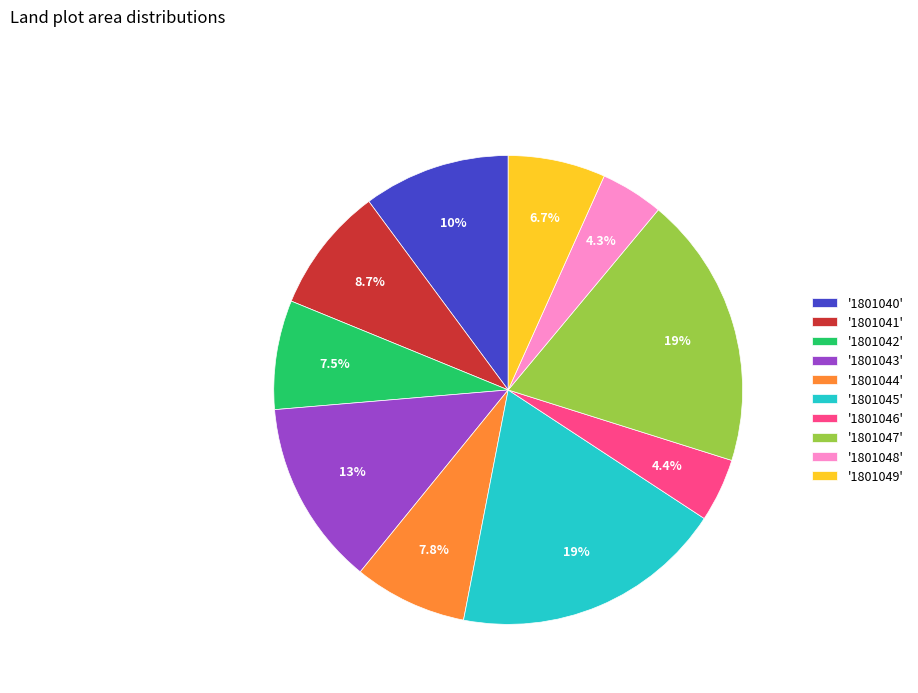

Does any single category account for the majority?

No